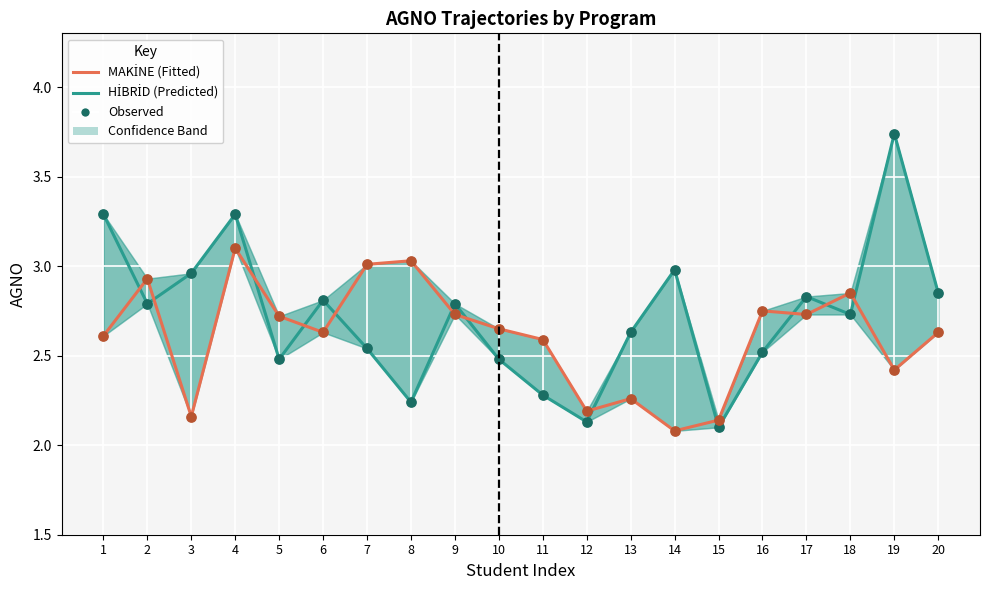

Which series contains the highest Y value?

MAKİNE